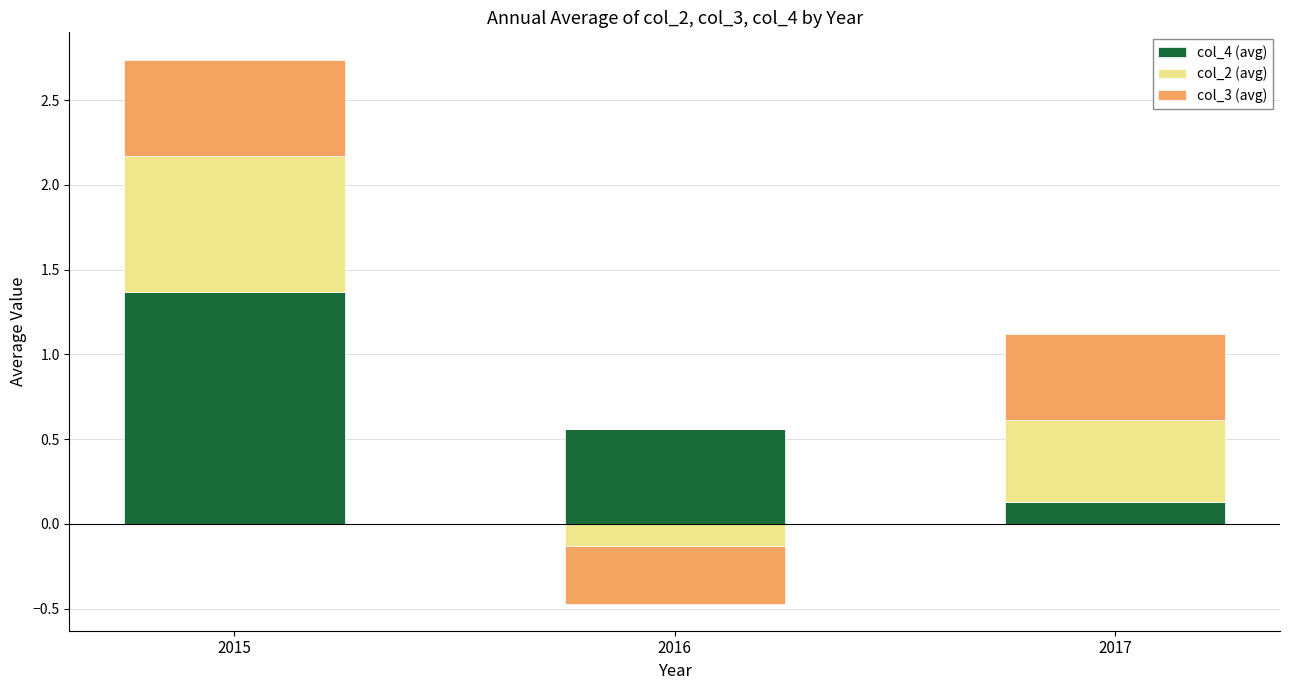

At which category does the chart reach its minimum across all series?

2016